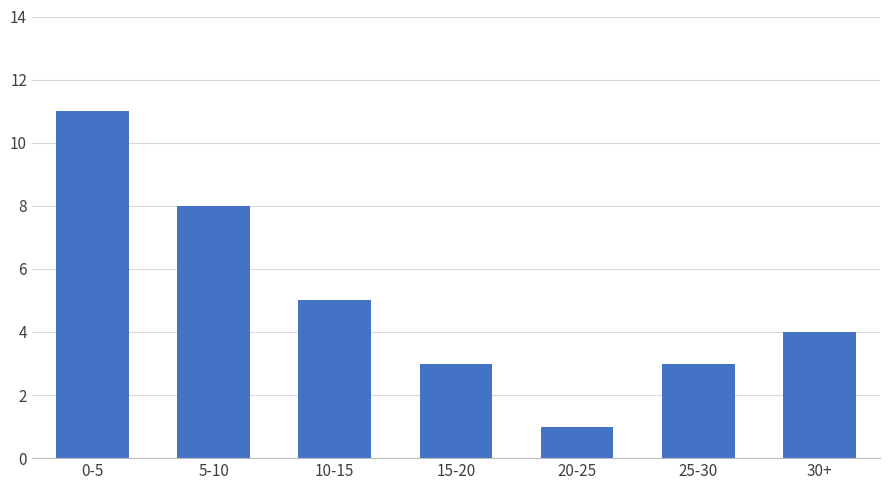

Reading left to right, transcribe all the data shown in this chart.

11	8	5	3	1	3	4